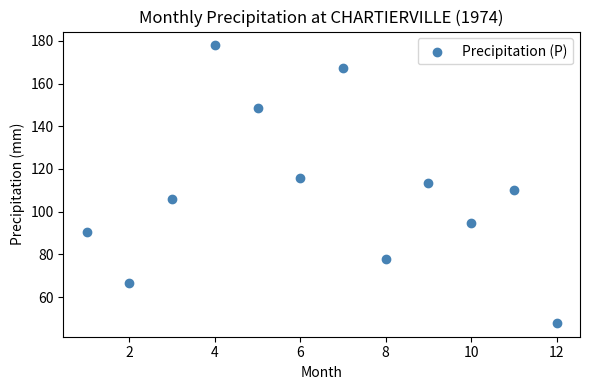

What is the range of Y values (max minus min)?

130.0